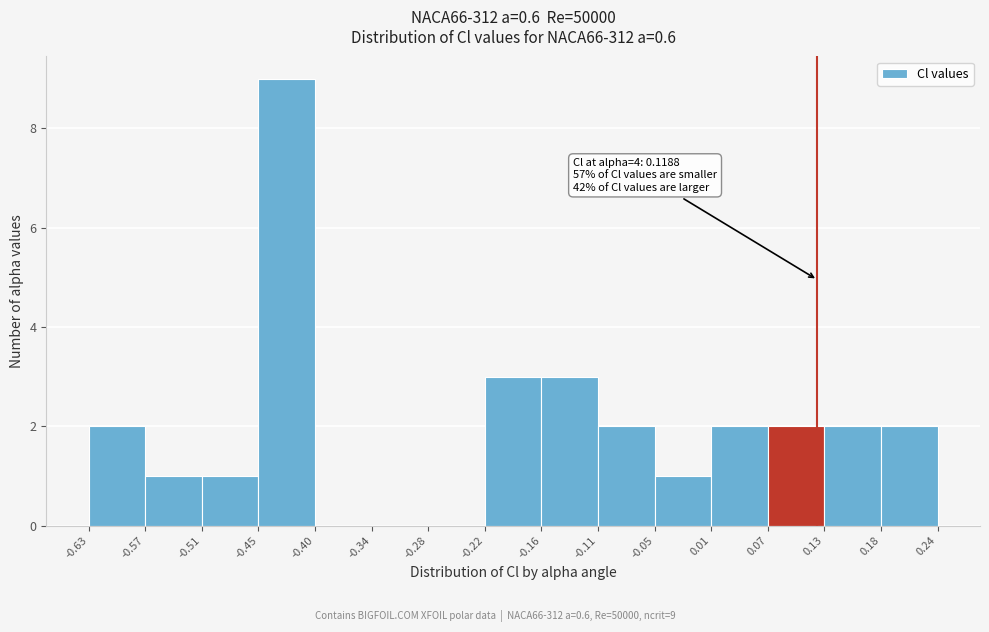

Which range on the x-axis has the tallest bar?

-0.45 to -0.40